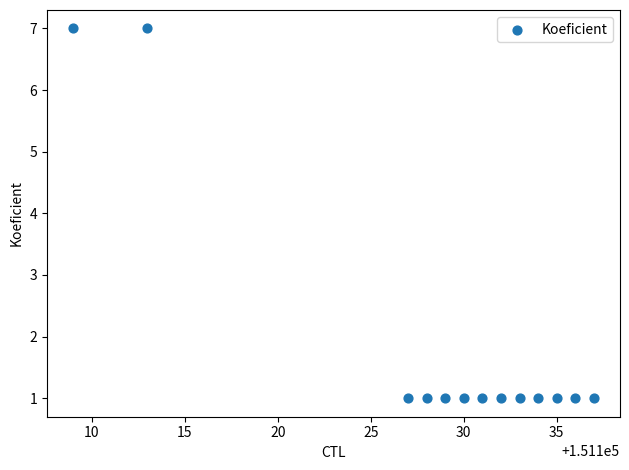

What is the range of X values (max minus min)?

28